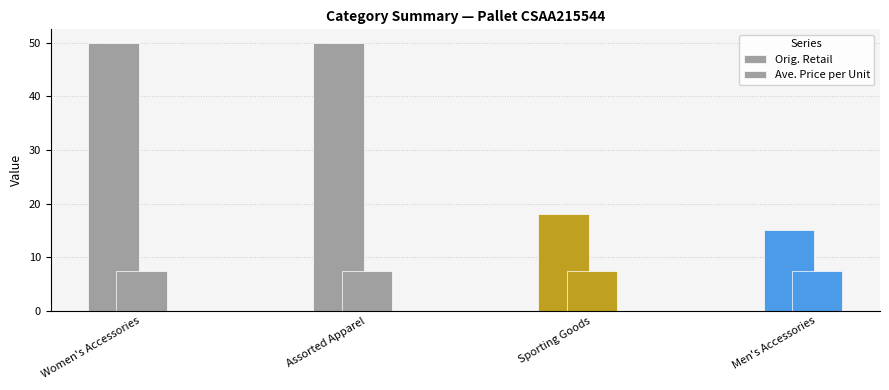

How many values in the Orig. Retail series exceed 49?

2